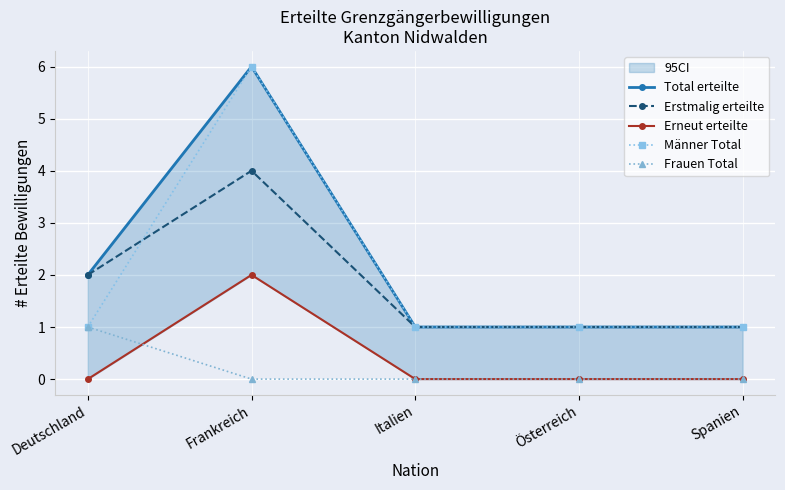

Is this an area chart (filled region under the line)?

No